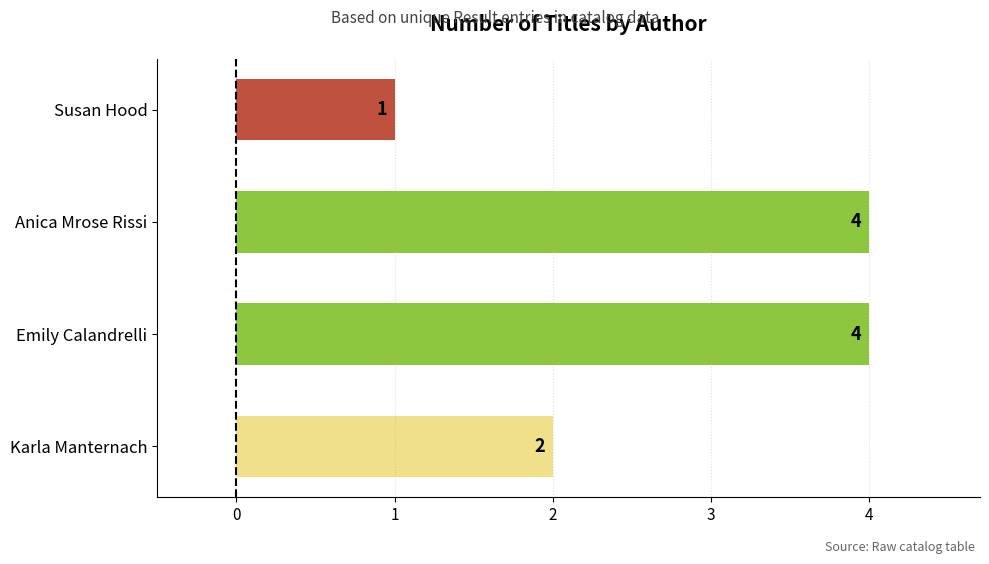

What is the greatest value displayed?

4